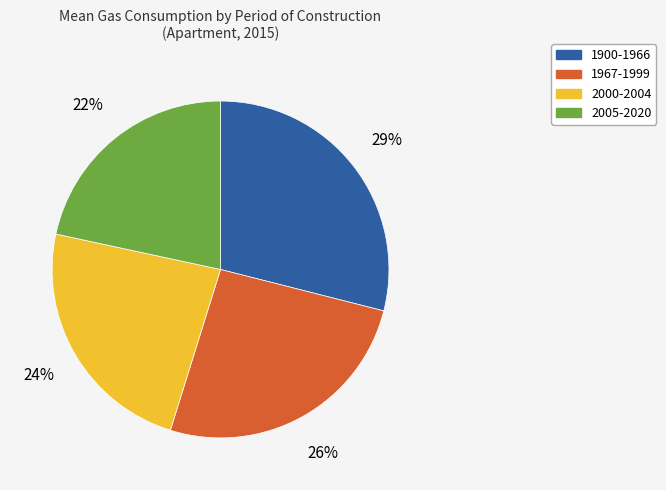

Count the number of slices in the pie.

4